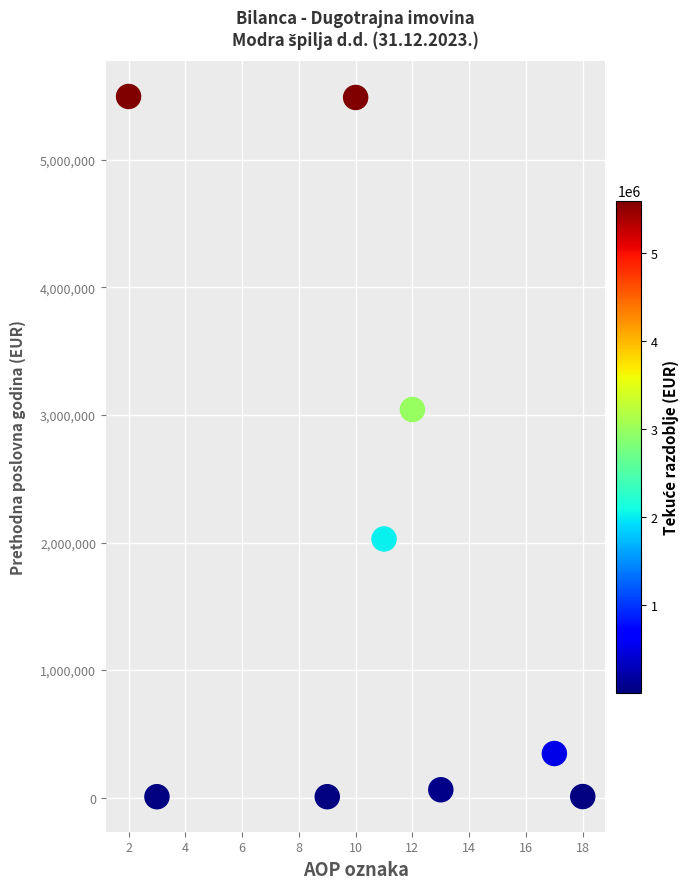

What Y value in the scatter plot is closest to 2751945?

3042386